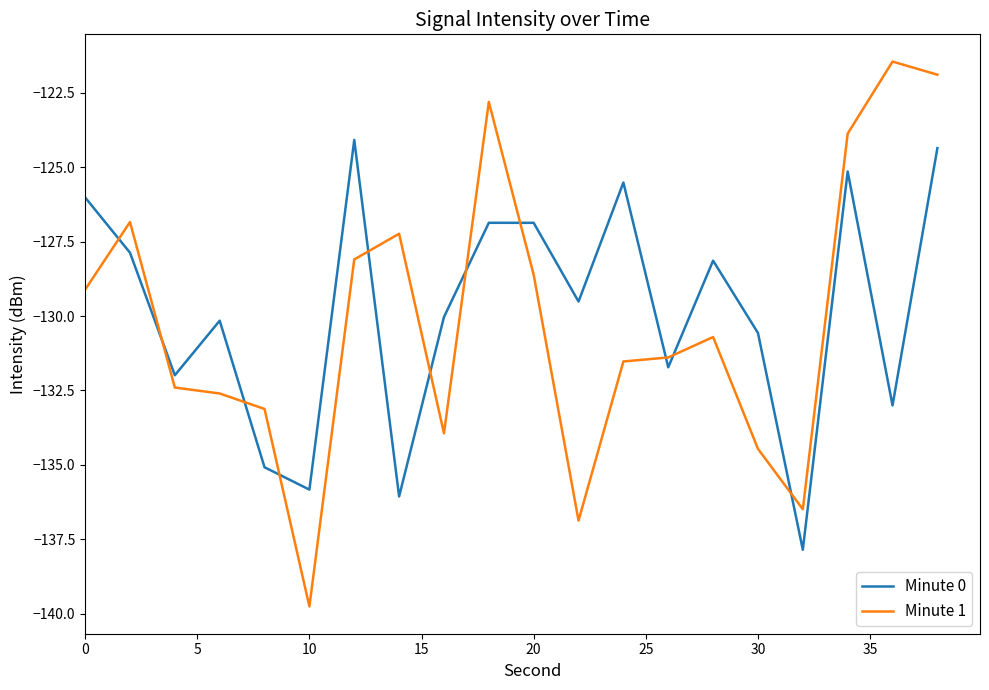

True or false: Minute 0 and Minute 1 cross at least once.

True